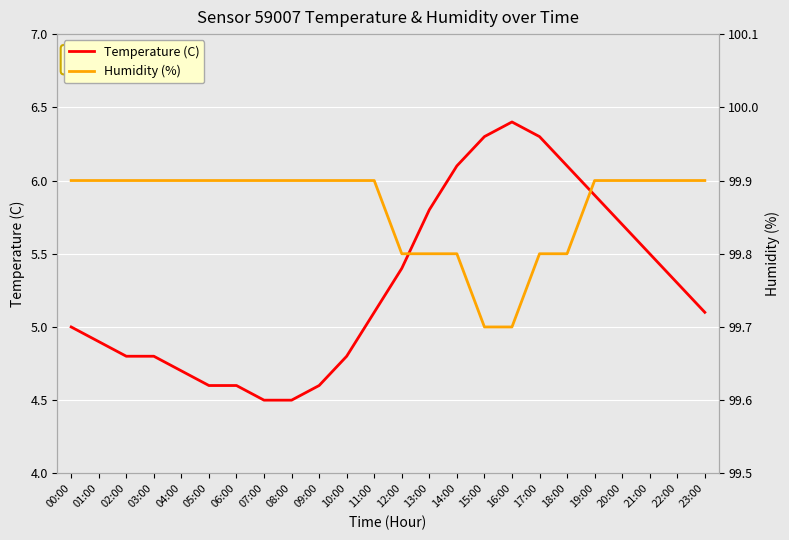

True or false: Humidity (%) has more than 1 interior local peaks.

False